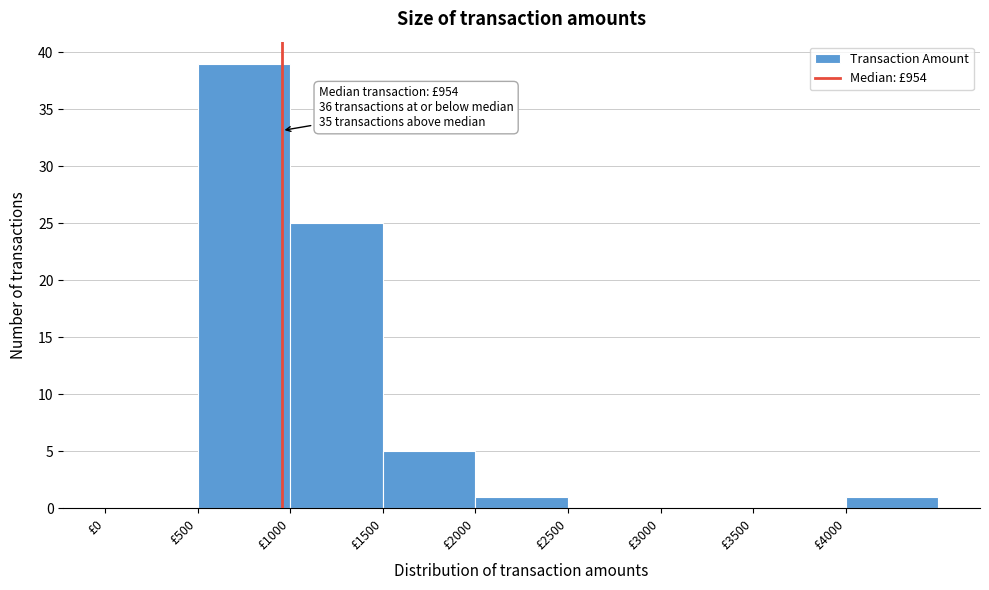

Which range on the x-axis has the tallest bar?

500 to 1000